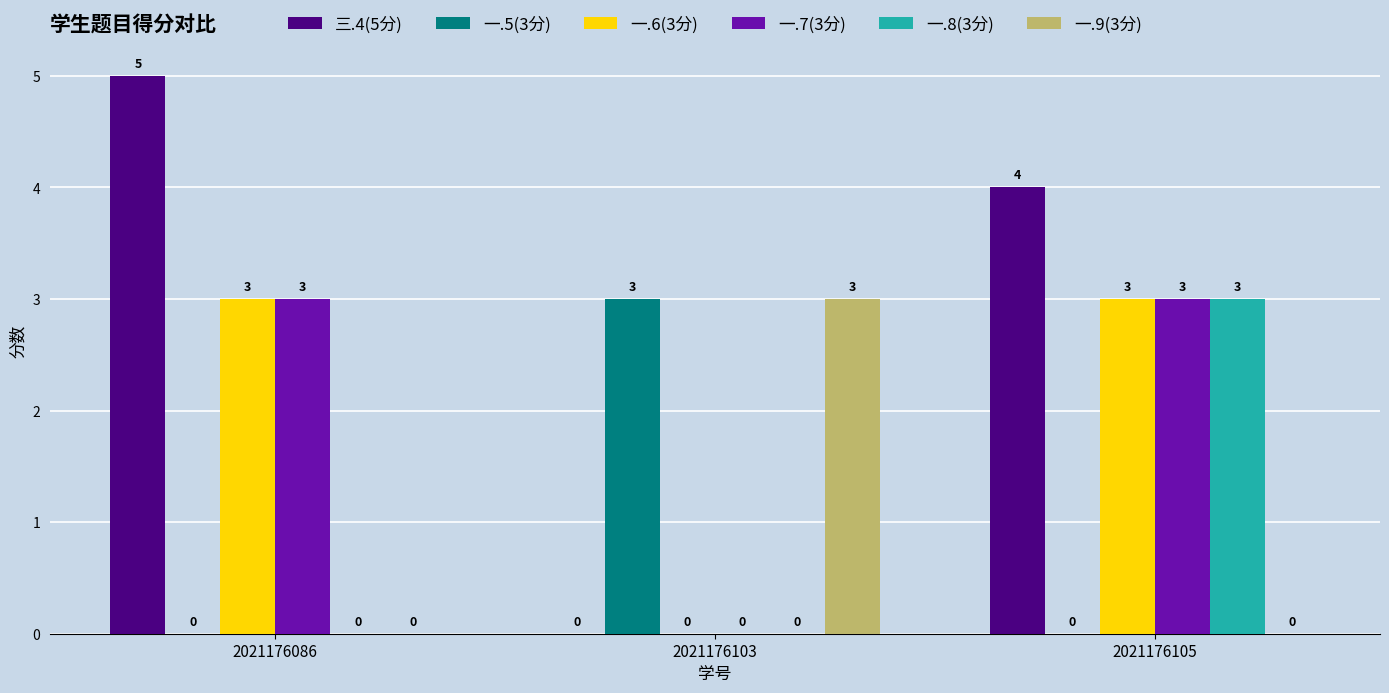

What is the sum of all 一.6(3分) values?

6